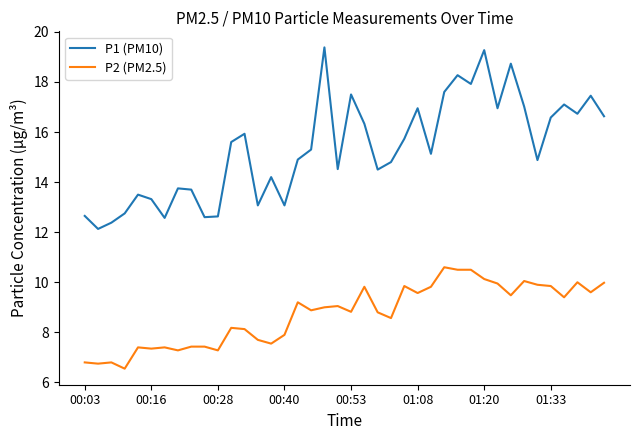

Which series has the largest total across all categories?

P1 (PM10)